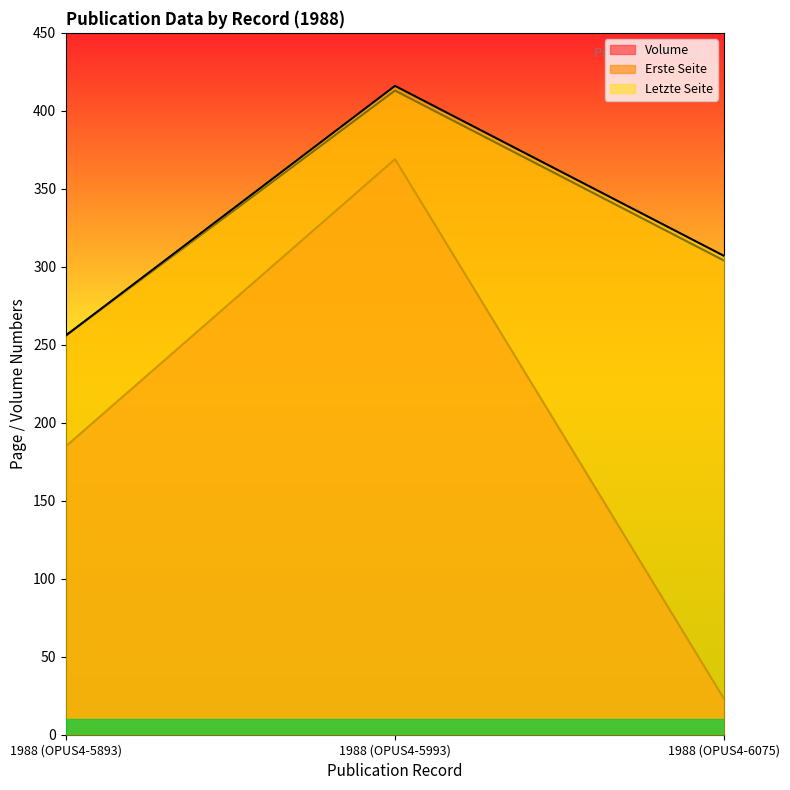

At which label is Erste Seite closest to 334?

1988 (OPUS4-6075)